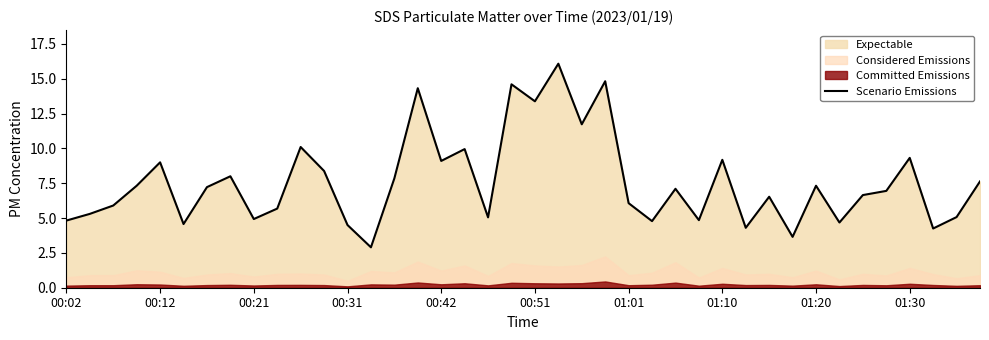

True or false: Scenario Emissions has a value of 3.3 at 00:21.

False